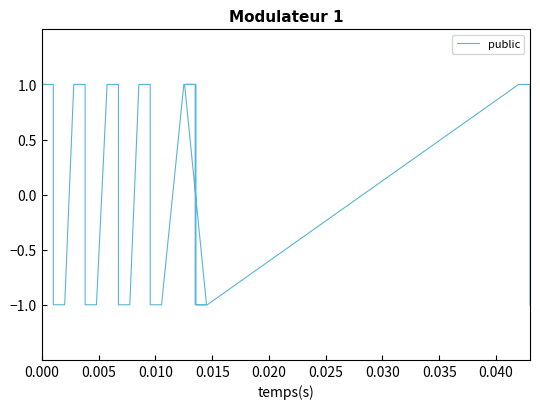

How many values are above zero?

14